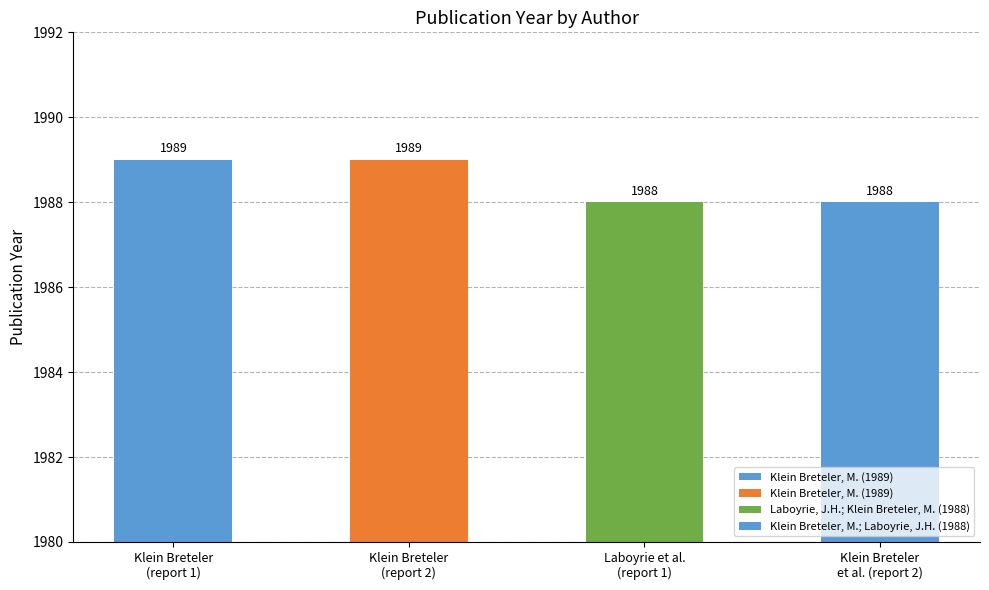

Rank the categories by value from lowest to highest.

Laboyrie, J.H.; Klein Breteler, M., Klein Breteler, M.; Laboyrie, J.H., Klein Breteler, M., Klein Breteler, M.